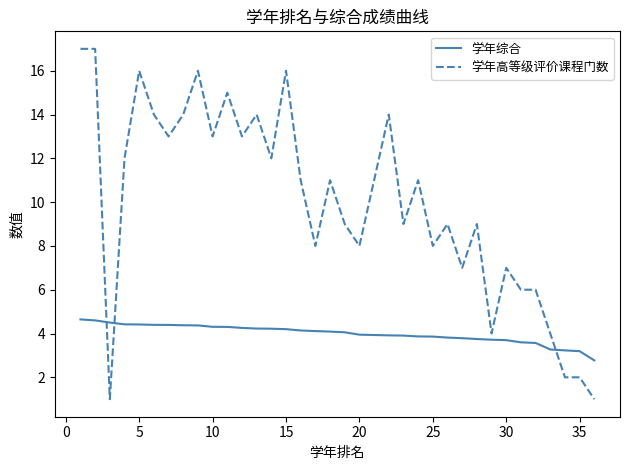

True or false: 学年综合 and 学年高等级评价课程门数 cross at least once.

True